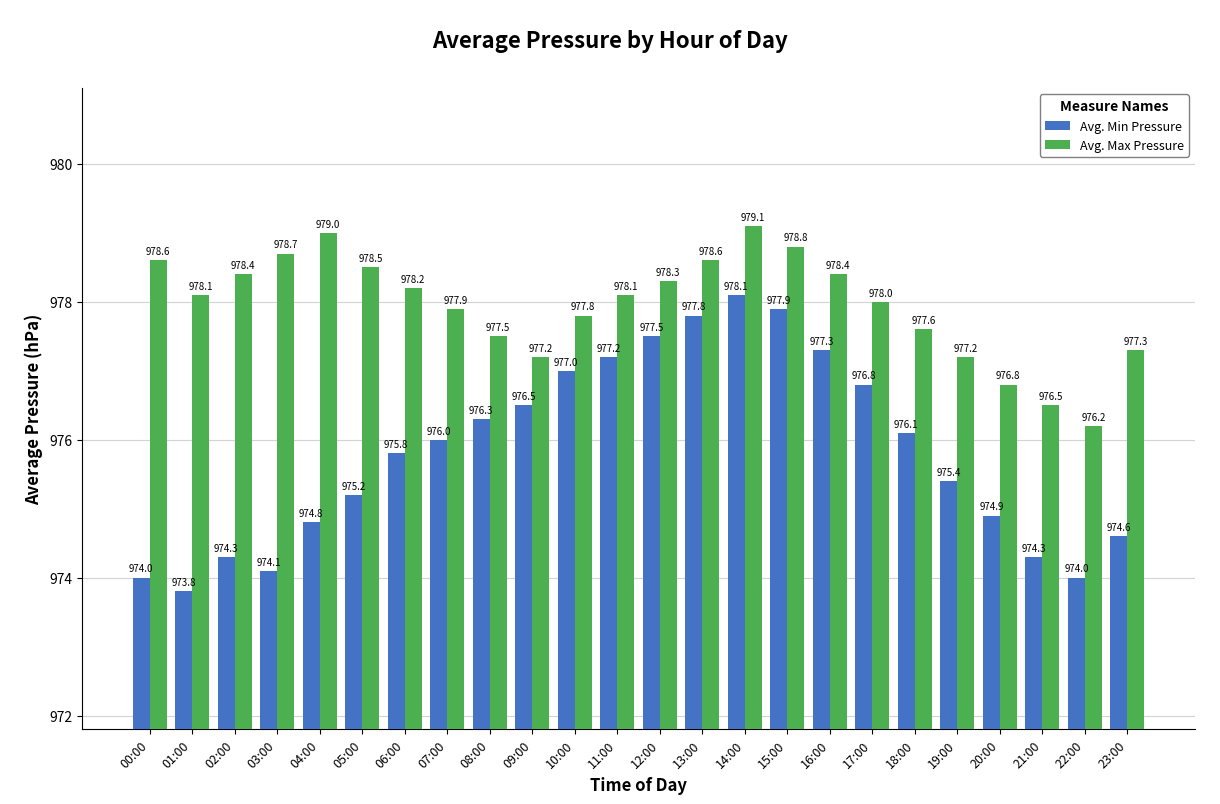

True or false: Avg. Max Pressure has a value of 978.1 at 01:00.

True